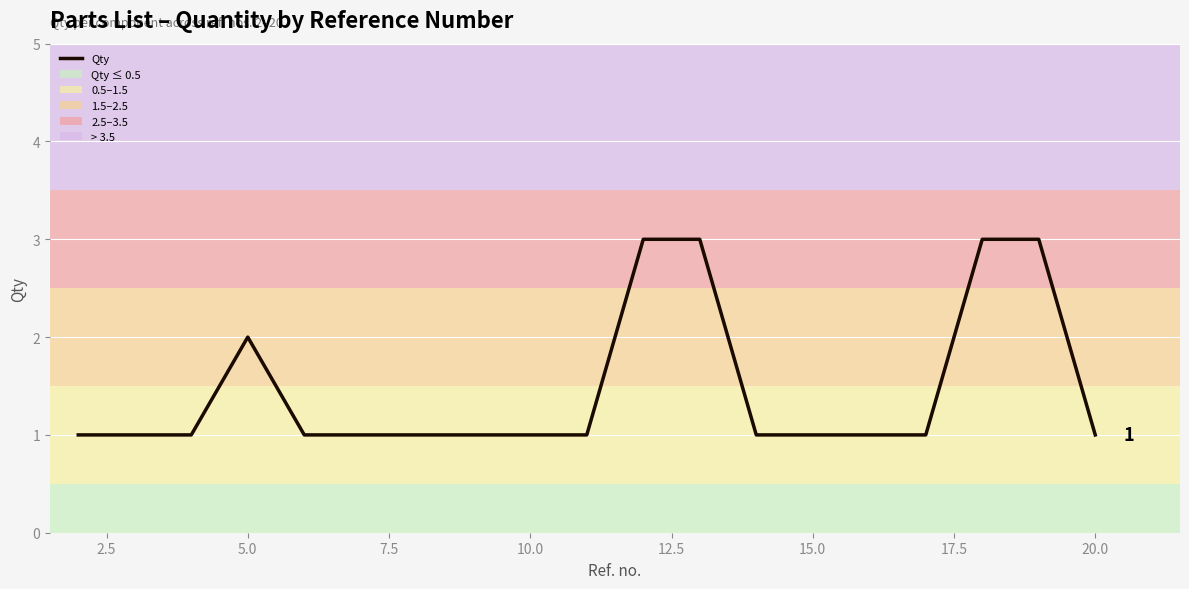

Reading left to right, list all the values displayed in this chart.

1	1	1	2	1	1	1	1	1	1	3	3	1	1	1	1	3	3	1